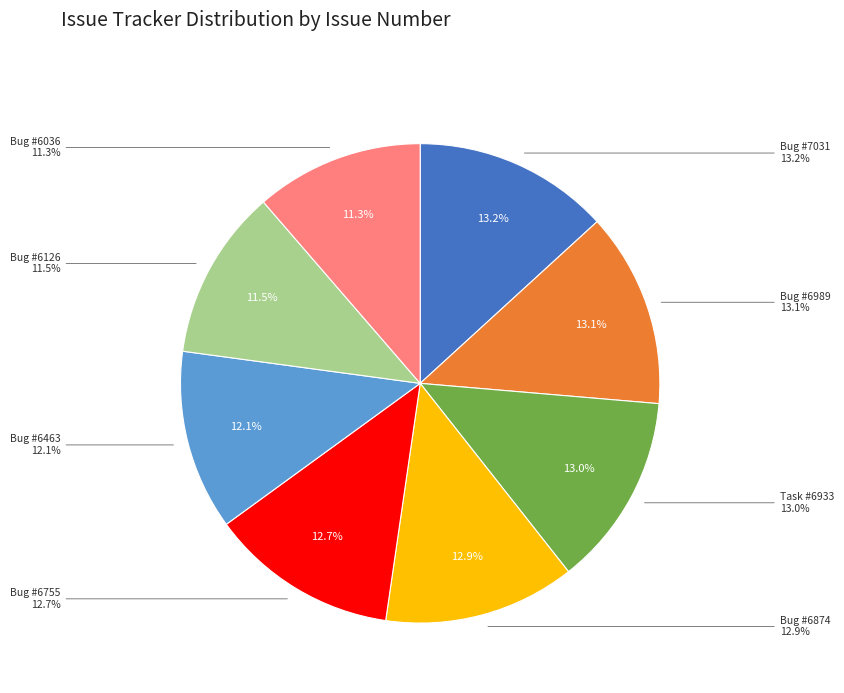

Is the sum of Bug (6036) and Bug (7031) greater than half?

No